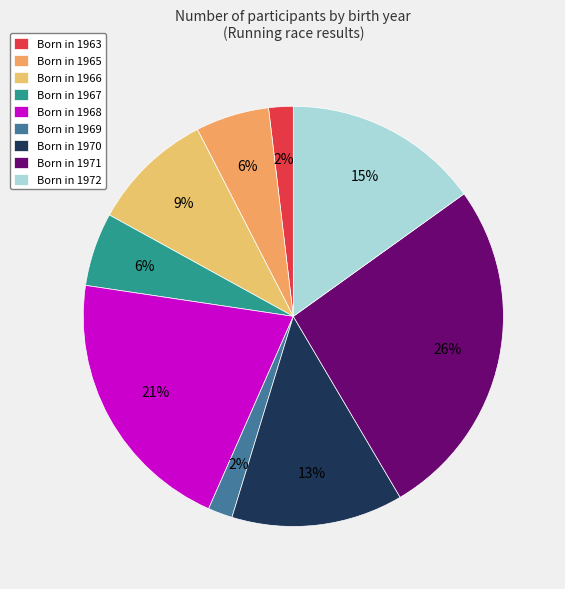

How many slices are in this pie chart?

9